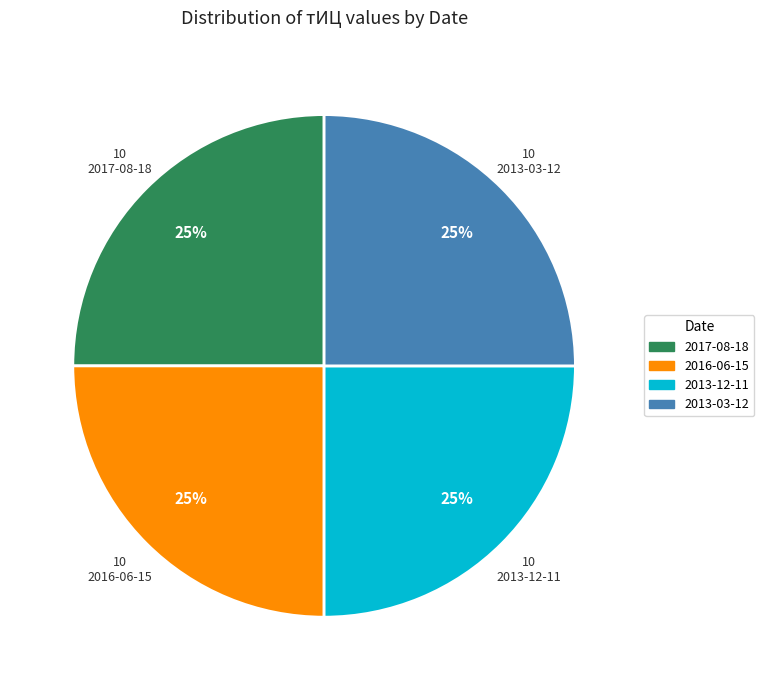

How many slices are in this pie chart?

4